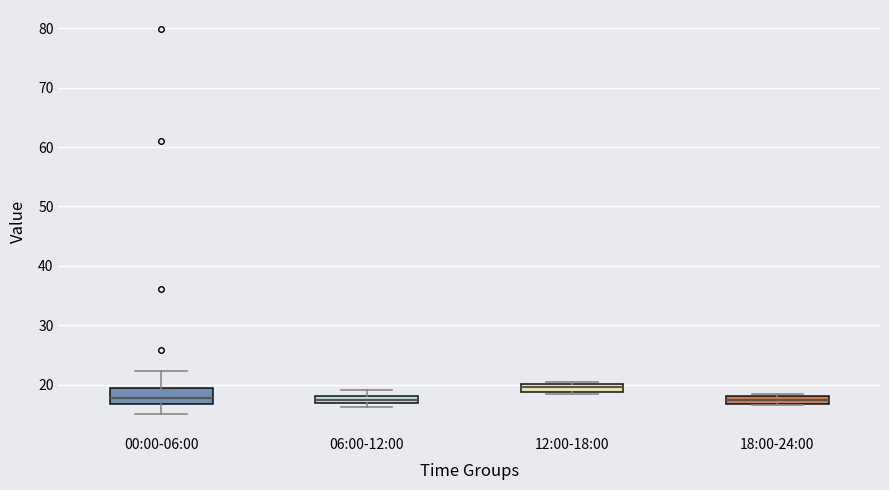

Which box is the tallest, from its lower edge to its upper edge?

00:00-06:00